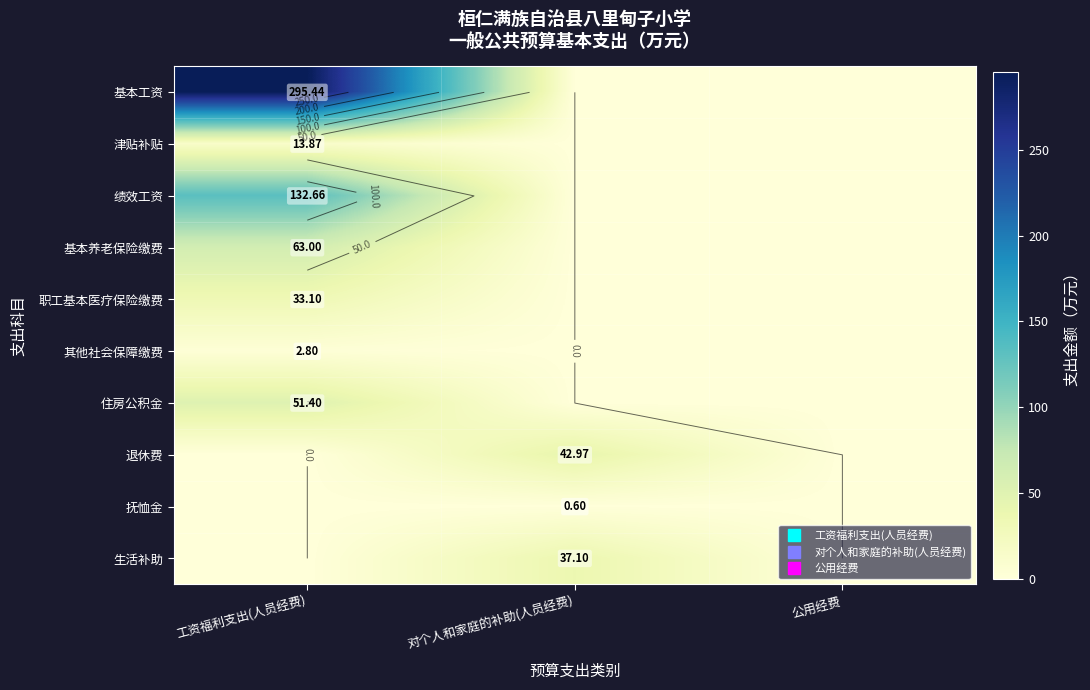

What is the maximum value for 绩效工资?

132.7